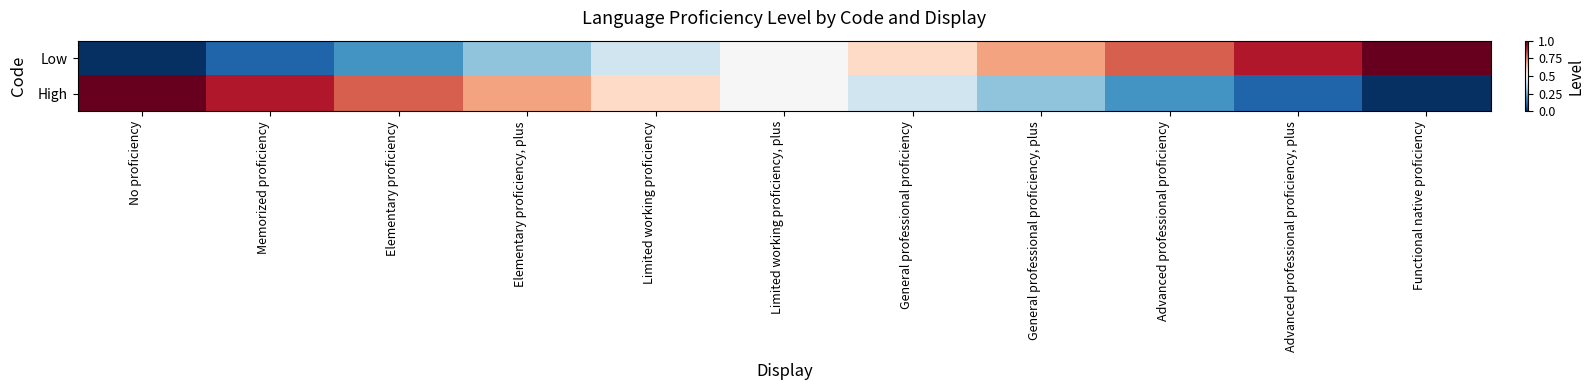

Between General professional proficiency, plus and Advanced professional proficiency, which series saw the biggest shift?

Low